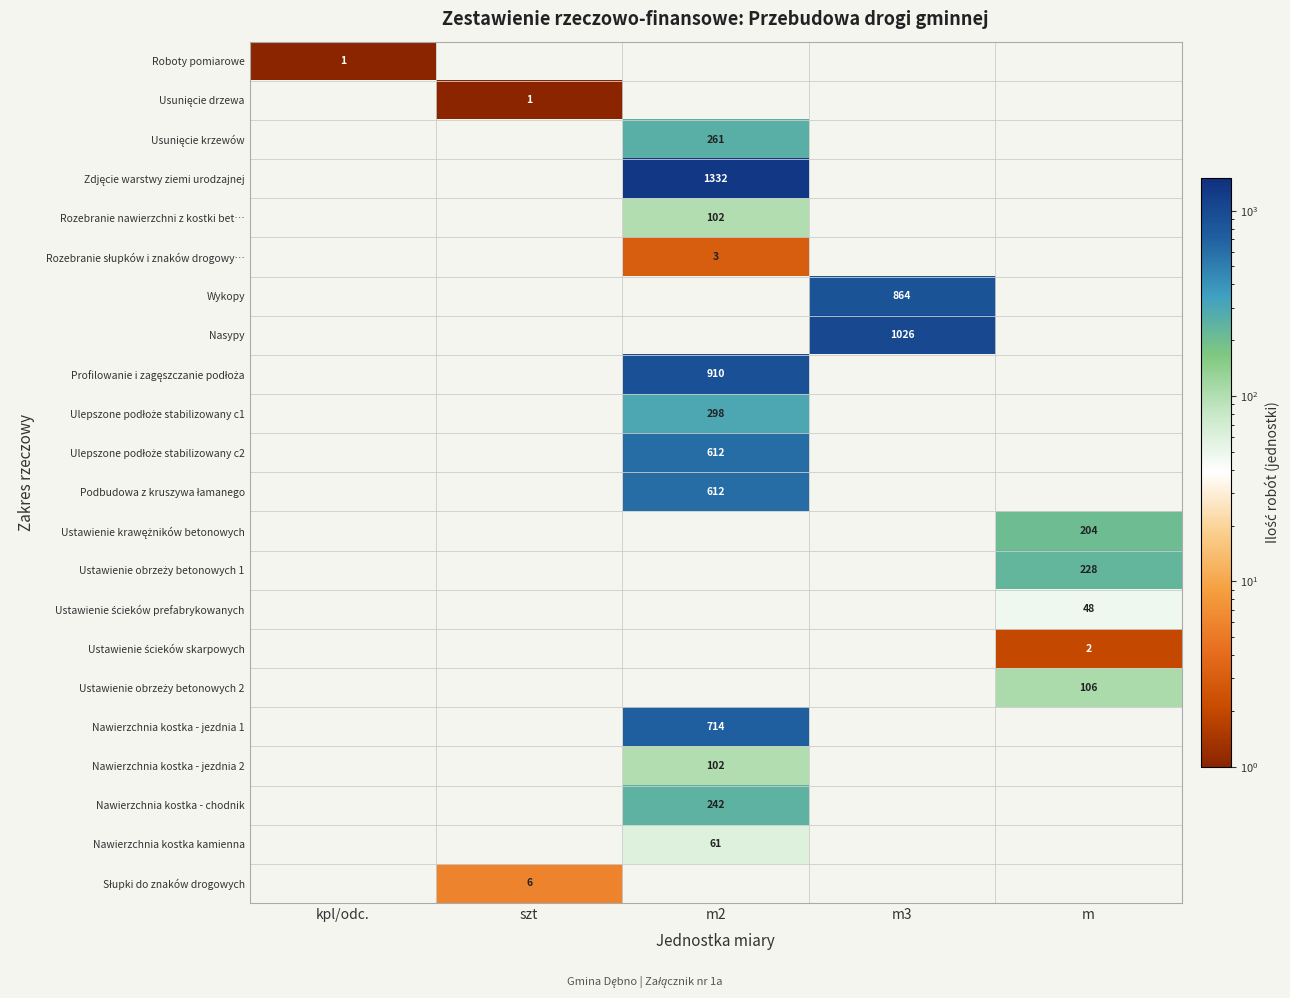

Is it true that Nawierzchnia kostka kamienna equals 61 at m2?

True